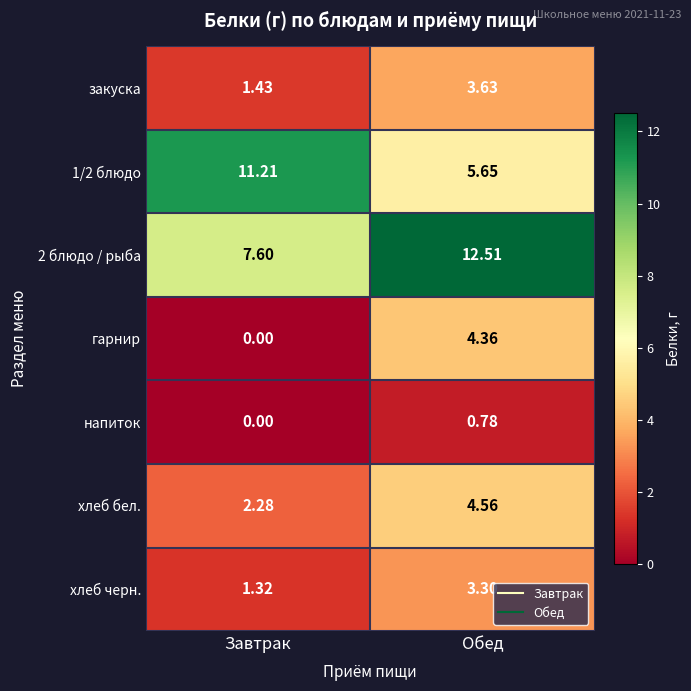

What is the total value across all series at Обед?

34.8